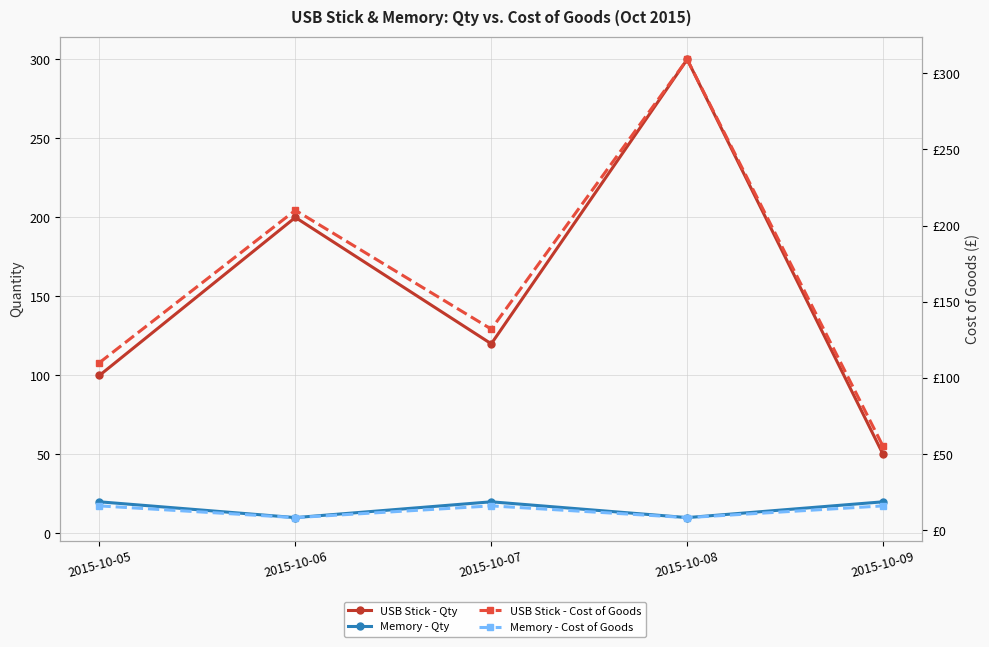

Read the USB Stick - Qty value at 2015-10-05.

100.0